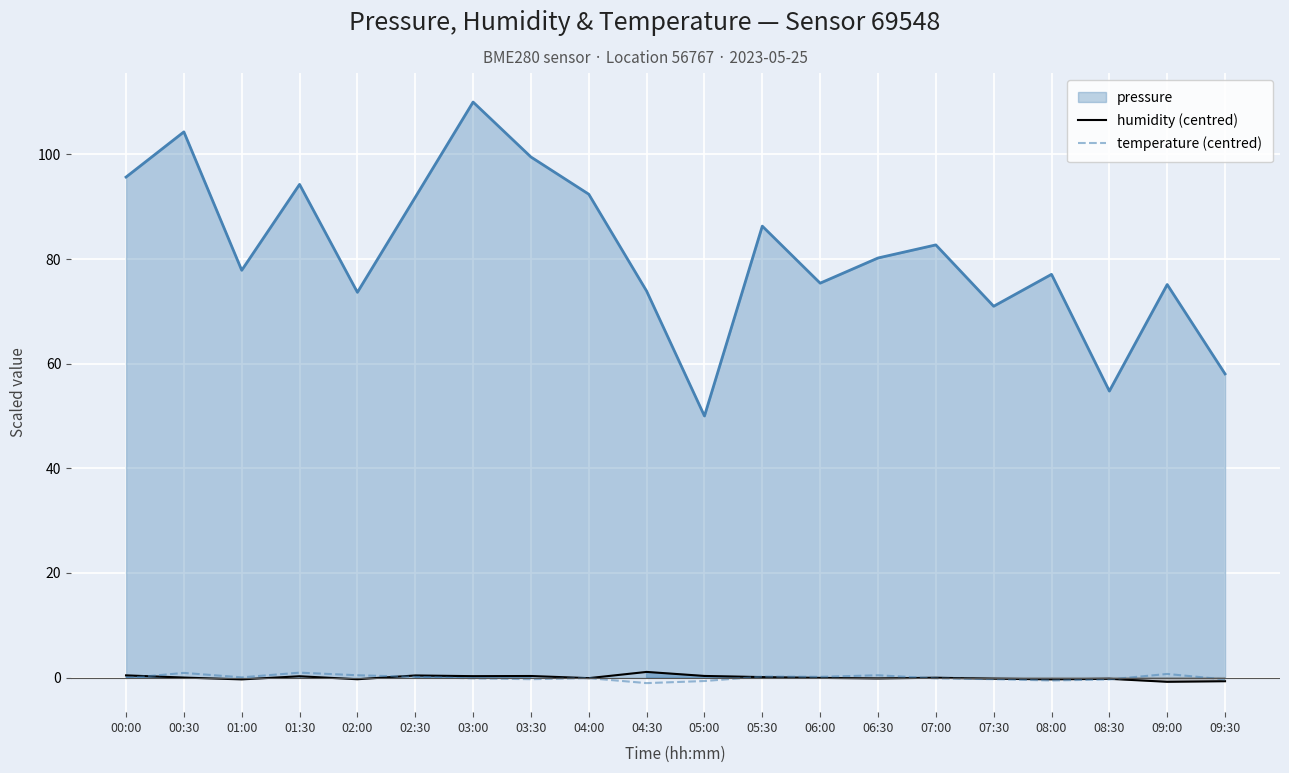

What is the value of the humidity (centred) point at the 9th from the left?

-0.1